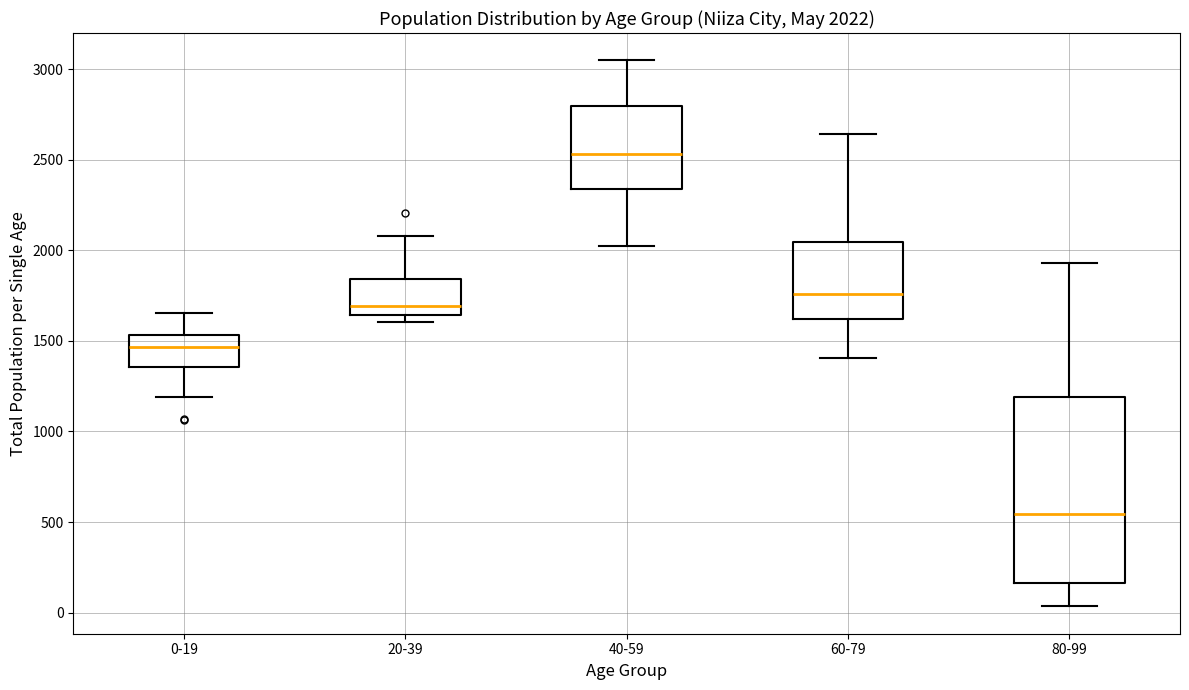

Comparing the boxes themselves (not the whiskers), which one is the tallest?

80-99